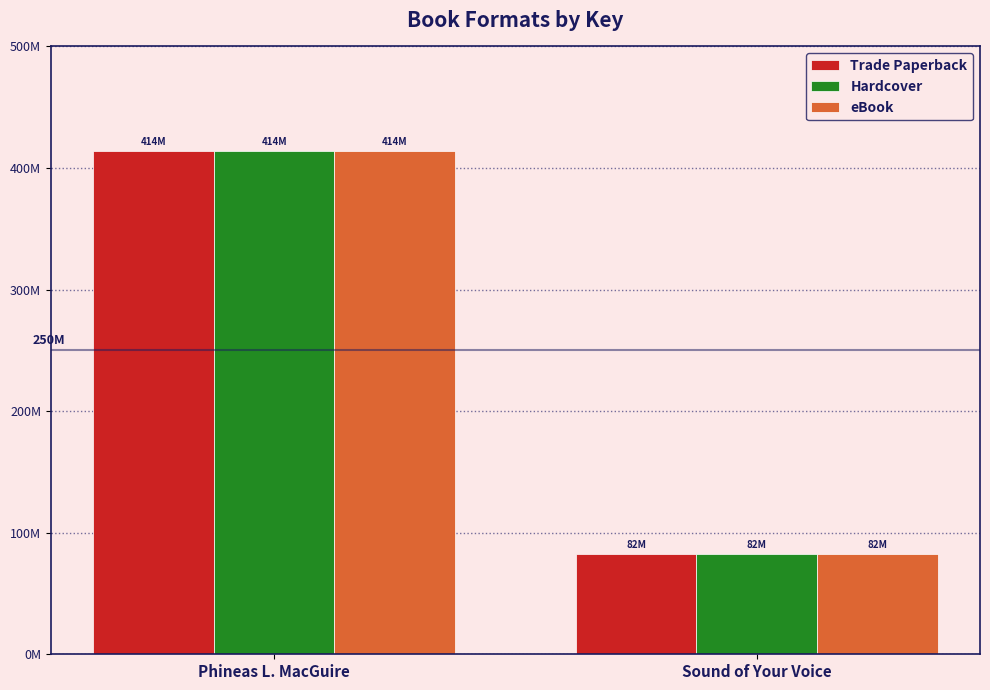

Are the bars grouped side by side (vs. stacked)?

Yes